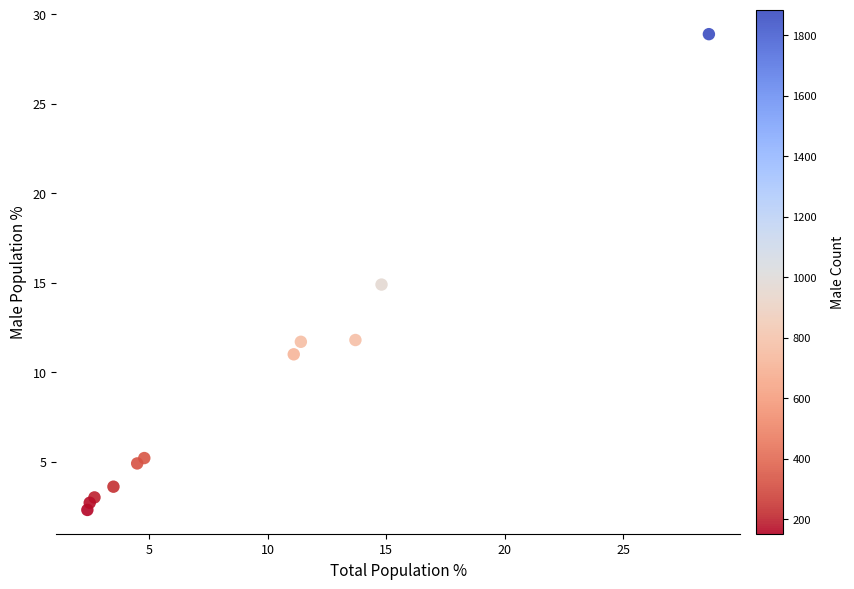

What is the average Y value?

9.1